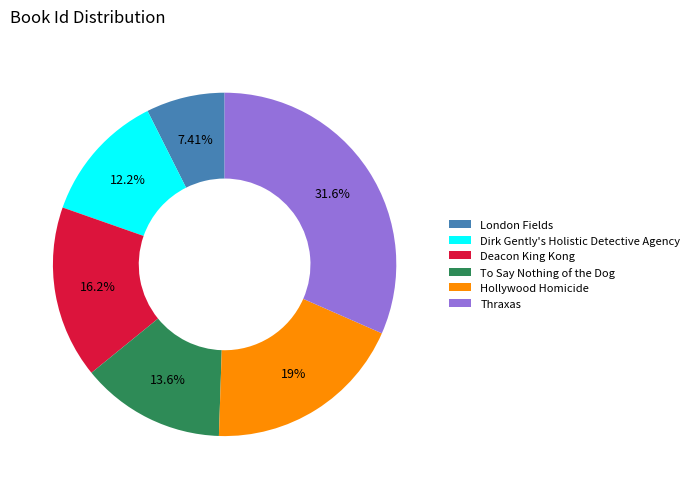

What is the largest slice in the pie chart?

Thraxas